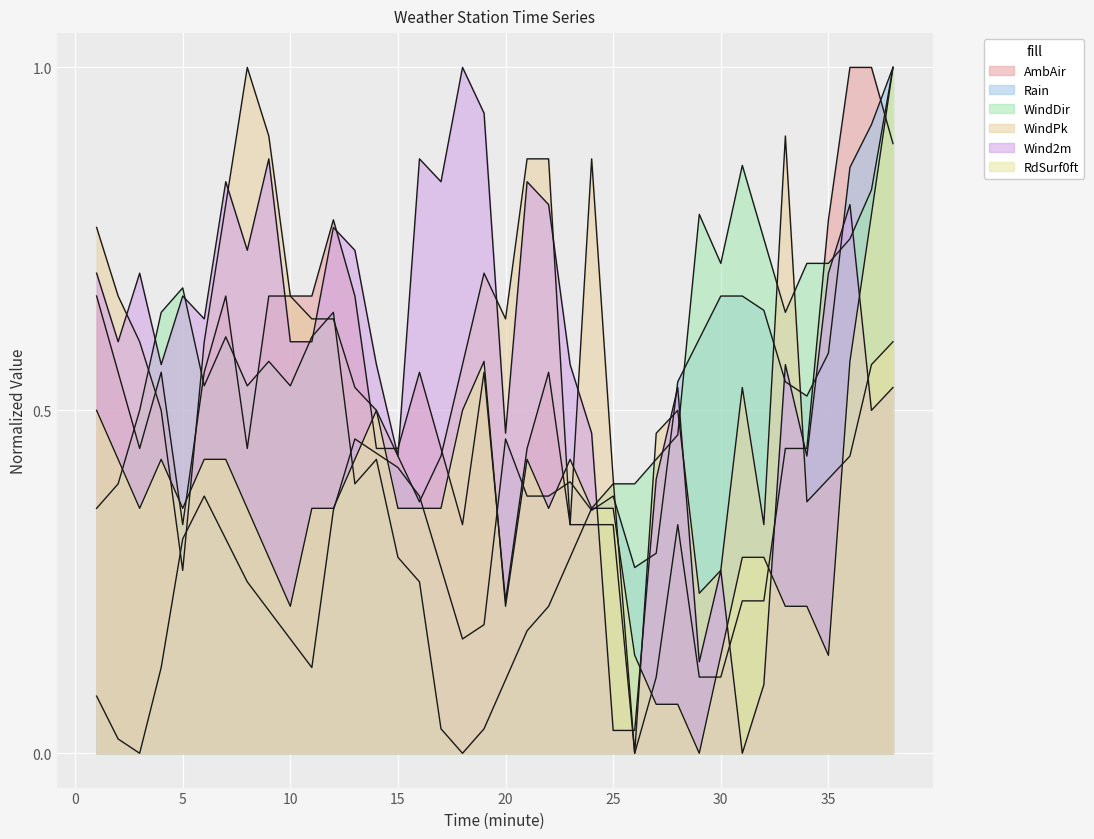

Count the number of categories in the chart.

38